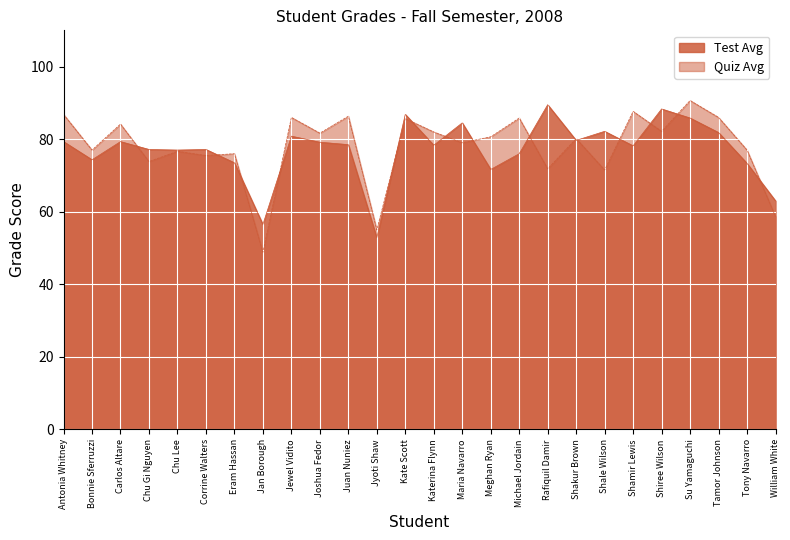

Read the Test Avg value at Jyoti Shaw.

52.8